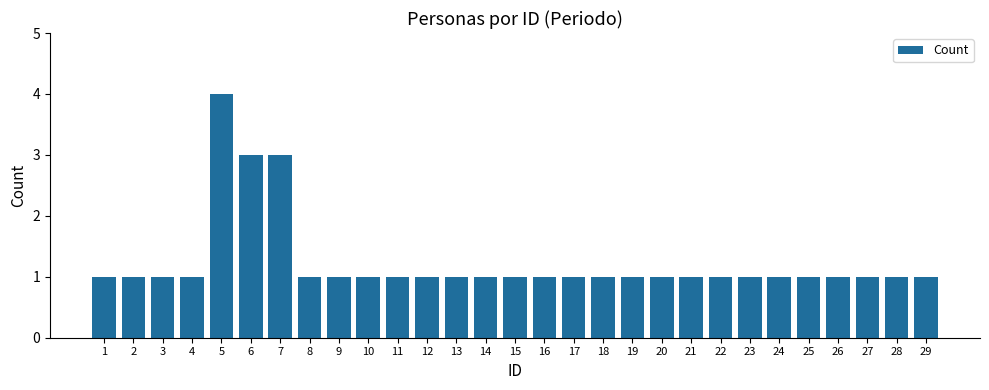

What is the minimum value shown in the chart?

1